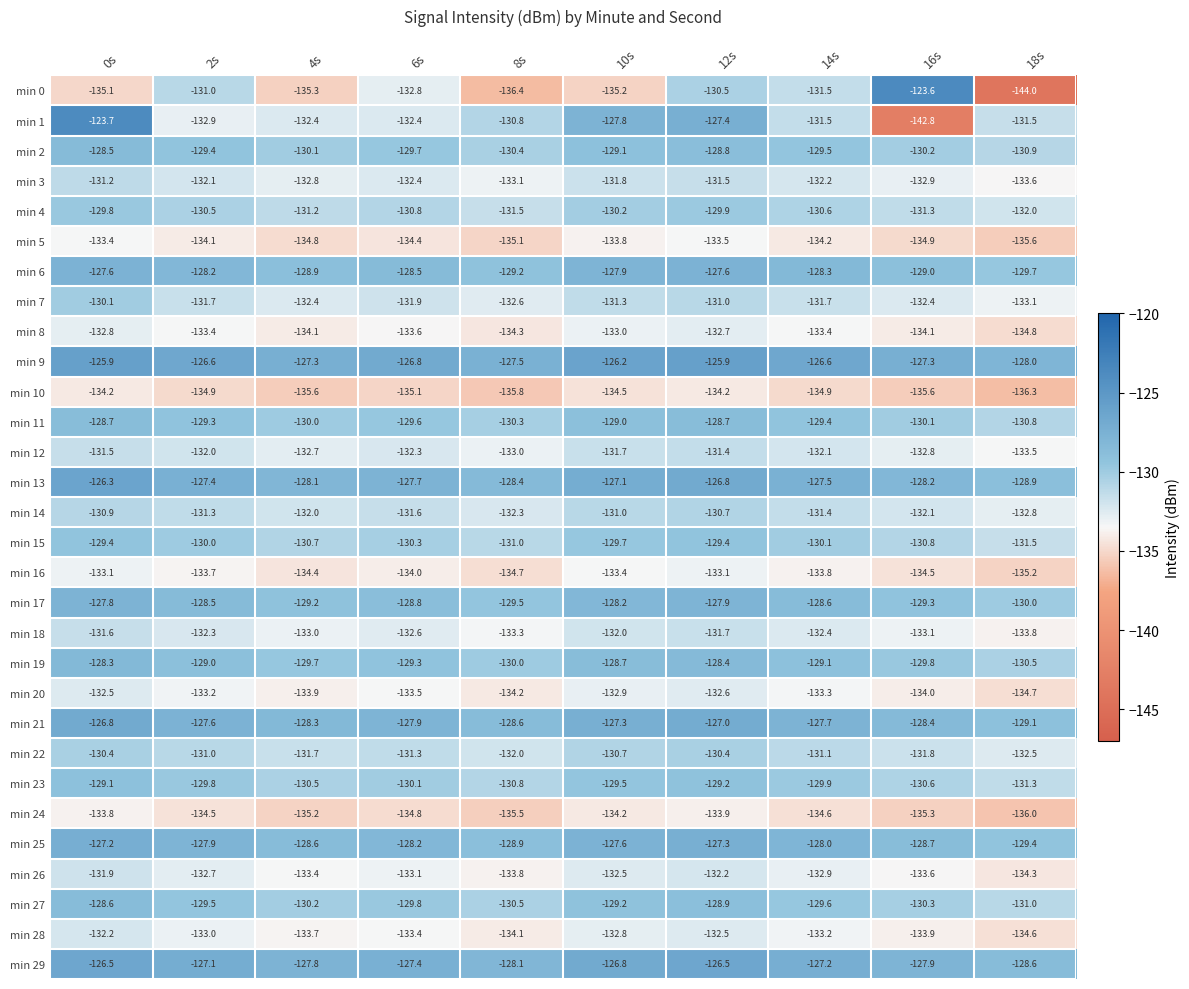

What is the total value across all series at 10s?

-3915.1